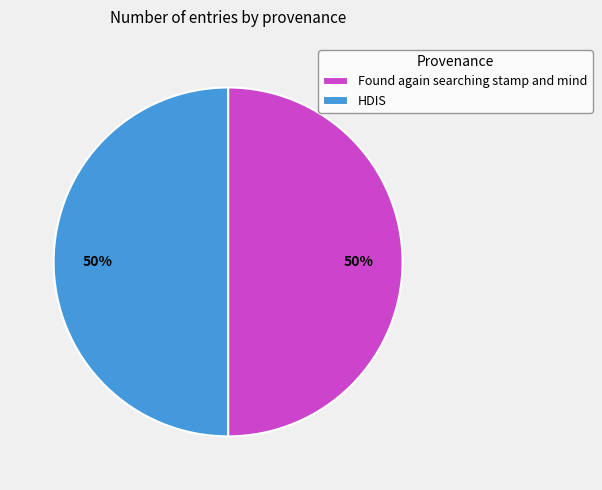

To the nearest percent, what is the combined percentage of Found again searching stamp and mind and HDIS?

100%